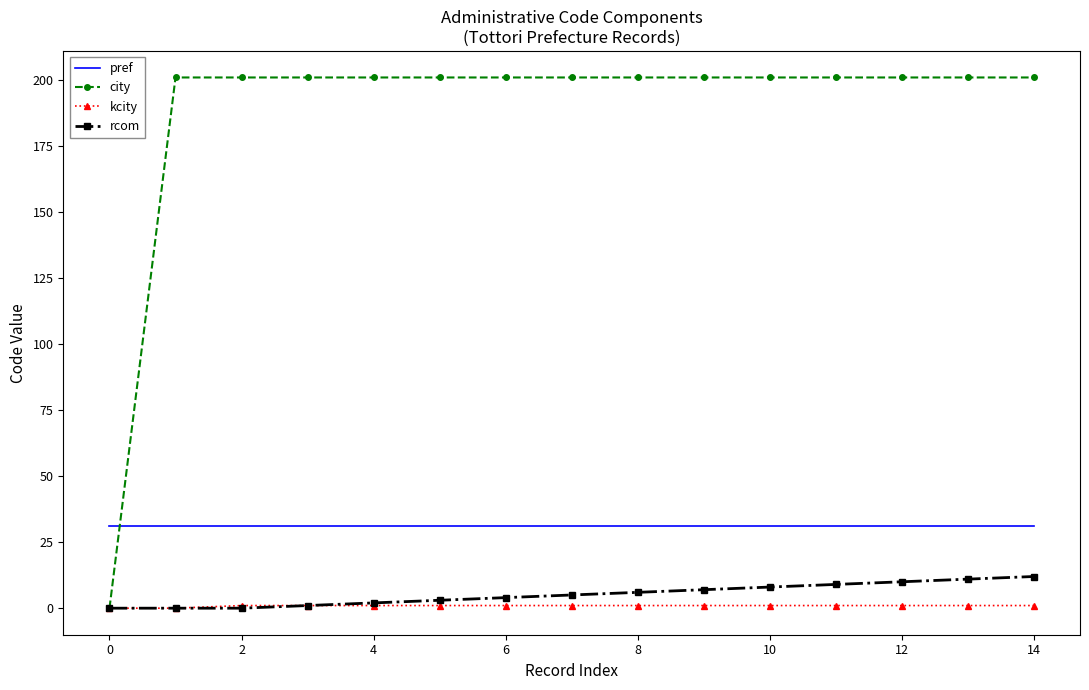

Which series has the largest total across all categories?

city